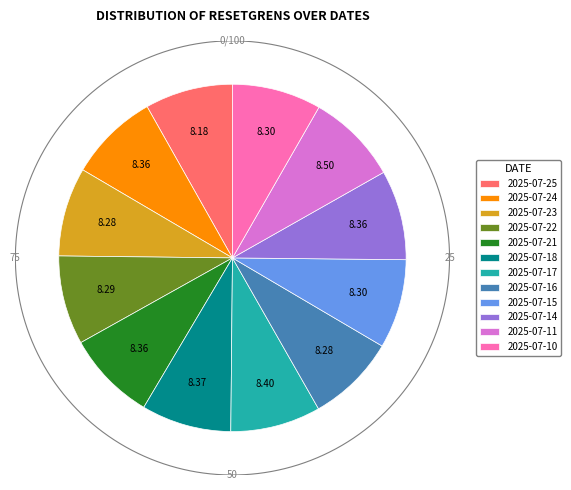

Is it true that 2025-07-25 is 1% of the pie?

False